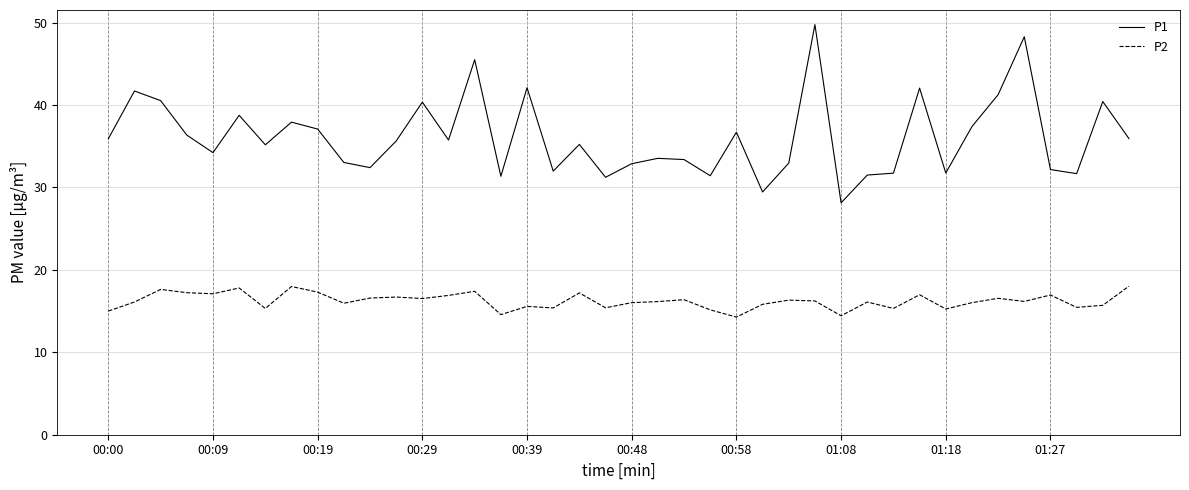

What is the greatest value displayed?

49.8